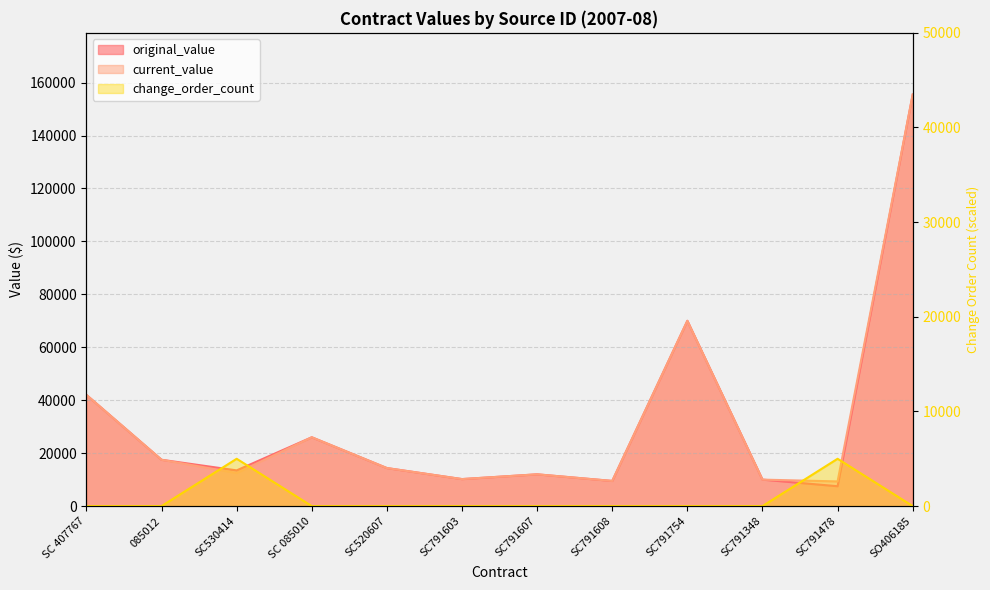

Reading left to right, extract all data points from this chart.

original_value: SC 407767=42000.0	085012=17500.0	SC530414=13485.0	SC 085010=26000.0	SC520607=14366.6	SC791603=10200.0	SC791607=12000.0	SC791608=9500.0	SC791754=70000.0	SC791348=10000.0	SC791478=7500.0	SO406185=155480.0
current_value: SC 407767=42000.0	085012=17500.0	SC530414=12485.0	SC 085010=26000.0	SC520607=14366.6	SC791603=10200.0	SC791607=12000.0	SC791608=9500.0	SC791754=70000.0	SC791348=10000.0	SC791478=9317.6	SO406185=155480.0
change_order_count: SC 407767=0.0	085012=0.0	SC530414=5000.0	SC 085010=0.0	SC520607=0.0	SC791603=0.0	SC791607=0.0	SC791608=0.0	SC791754=0.0	SC791348=0.0	SC791478=5000.0	SO406185=0.0